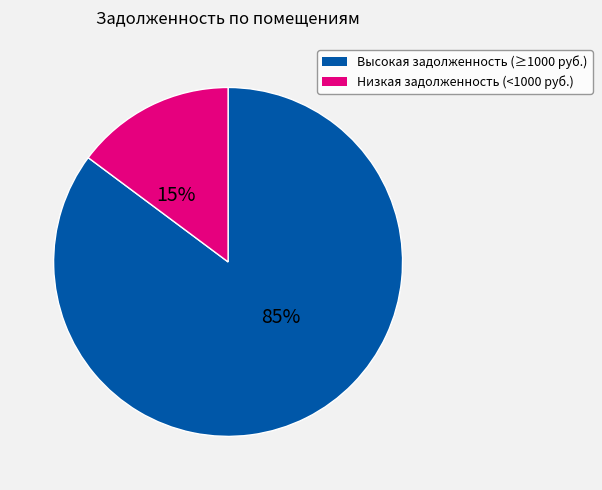

To the nearest percent, what is the difference between the largest and smallest slice percentages?

70%